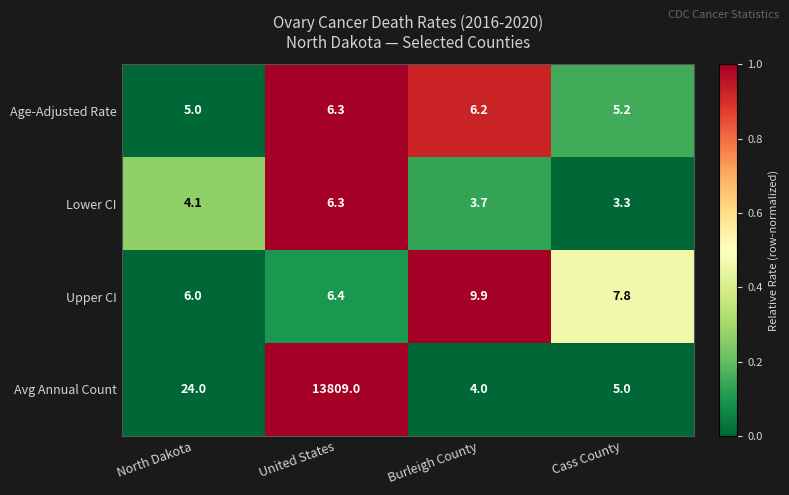

Rank the series at Burleigh County from lowest to highest value.

Lower CI, Avg Annual Count, Age-Adjusted Rate, Upper CI